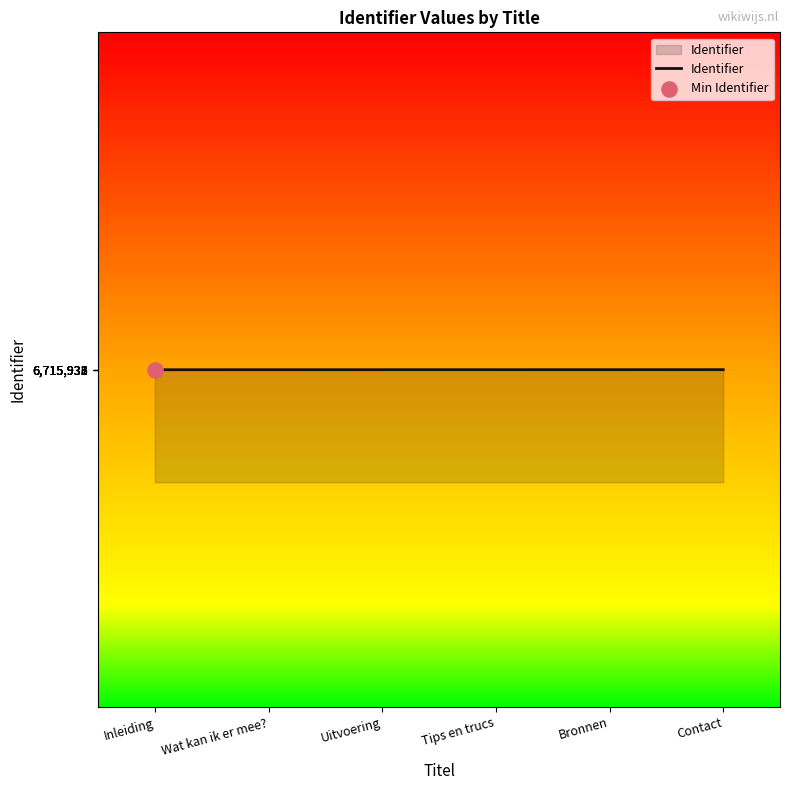

What is the ratio of the value at Uitvoering to the value at Inleiding?

1.0